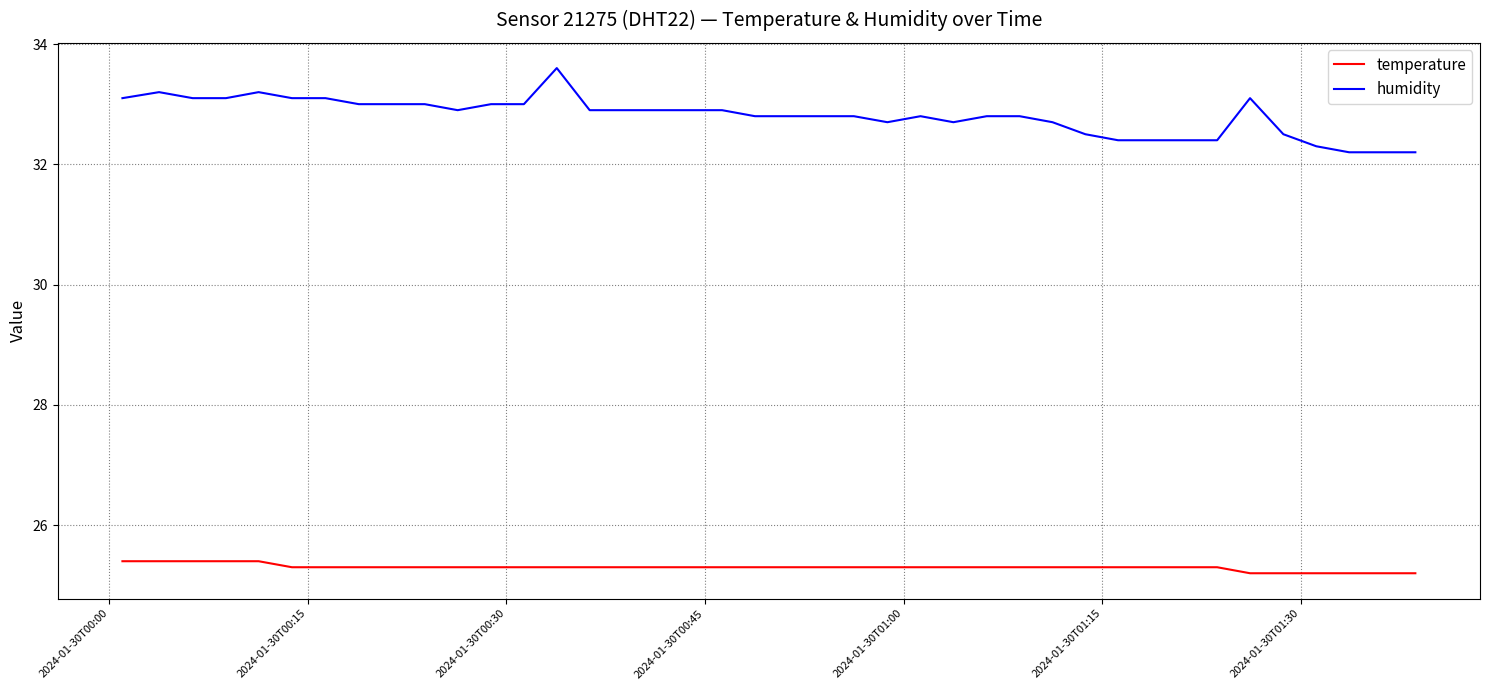

Is this an area chart (filled region under the line)?

No